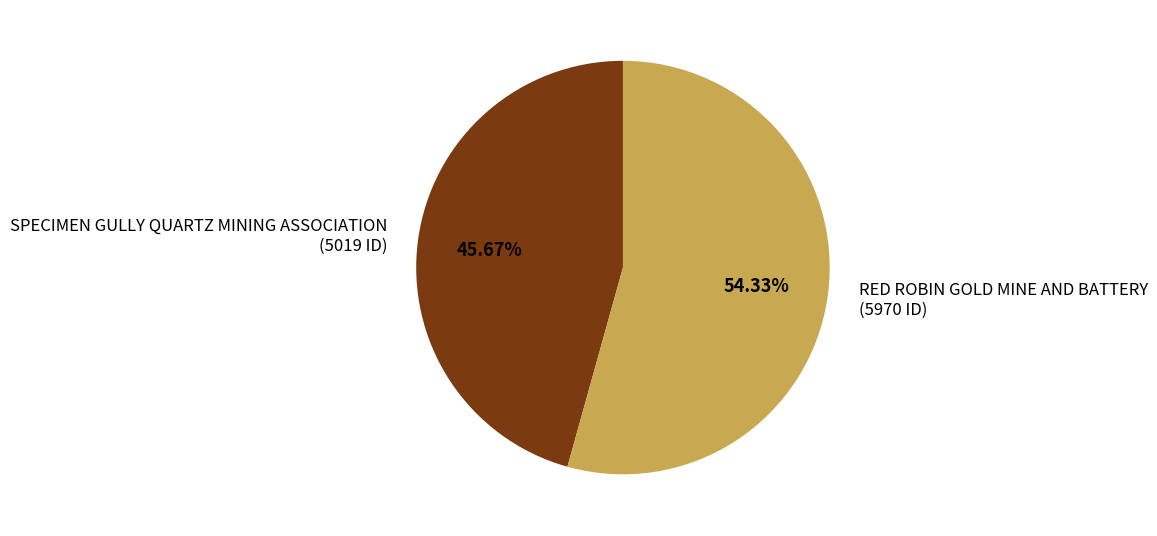

True or false: RED ROBIN GOLD MINE AND BATTERY accounts for 54% of the total.

True